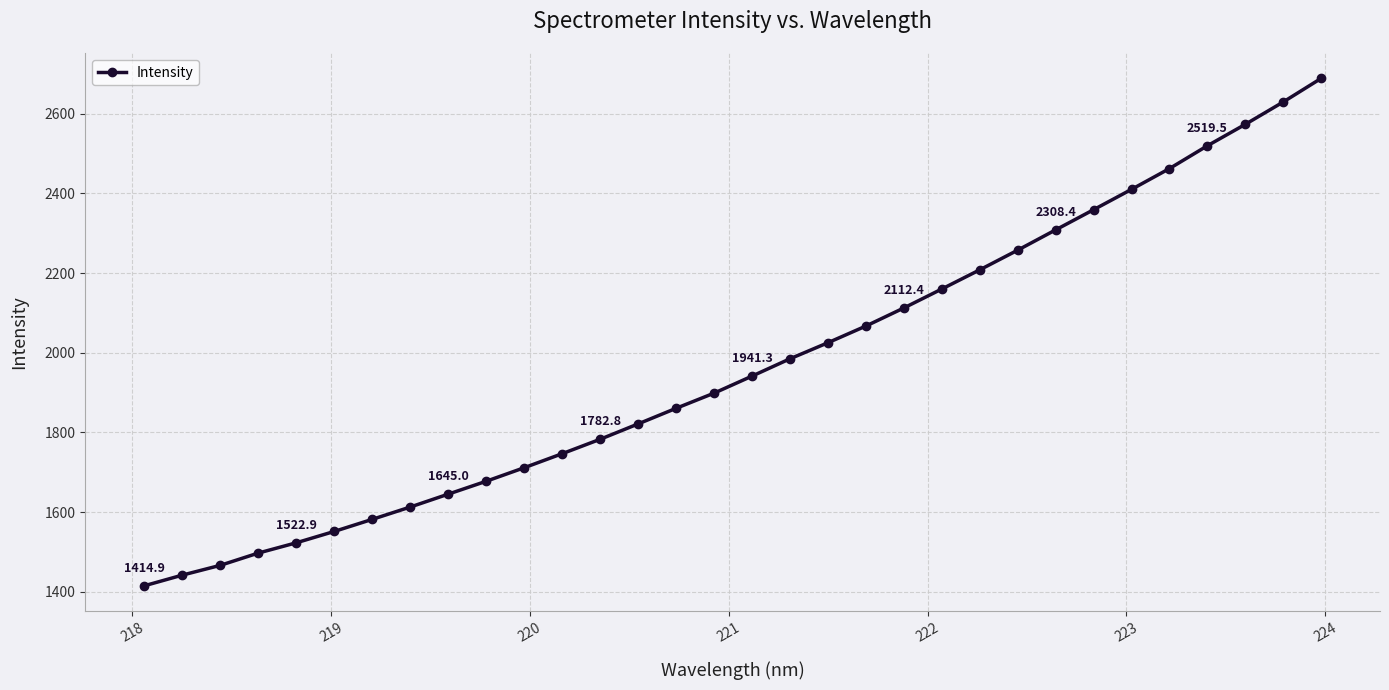

What is the average value?

1966.8